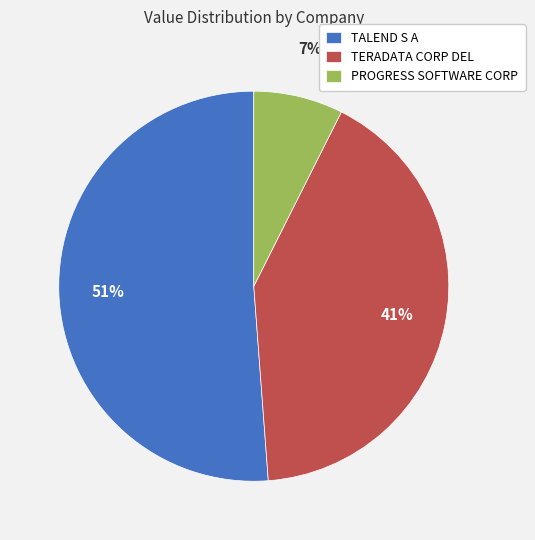

The PROGRESS SOFTWARE CORP slice represents 15% of the pie. True or false?

False